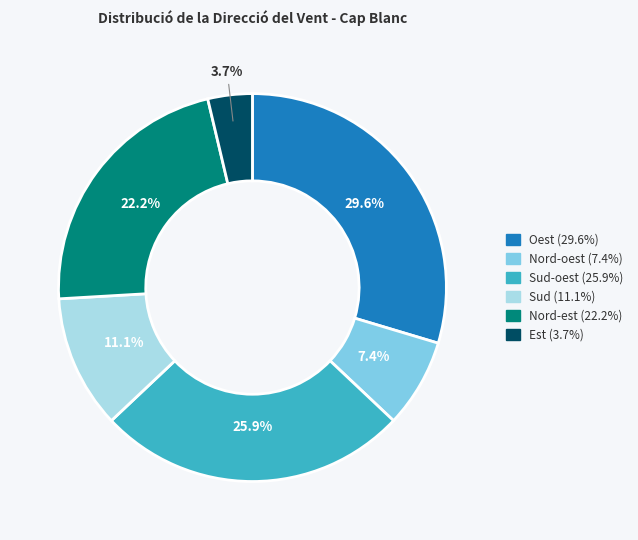

Does any single category account for the majority?

No